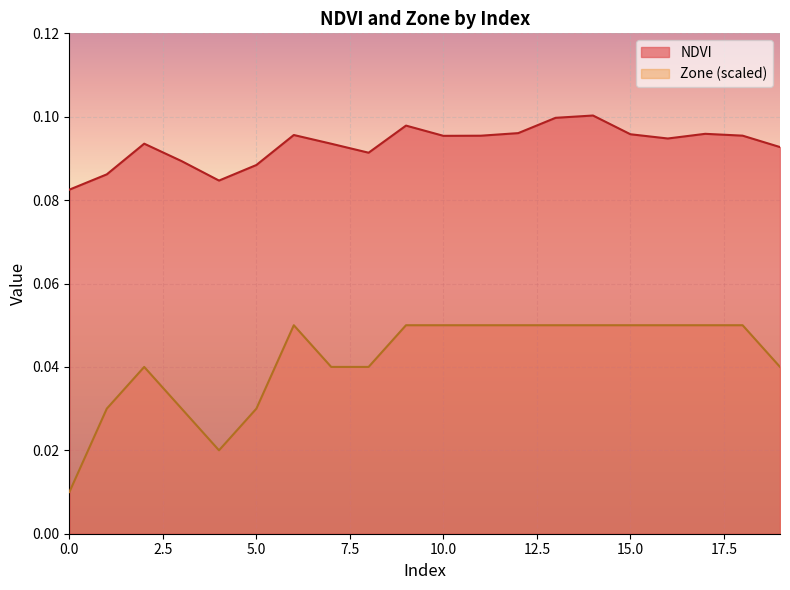

How many interior local valleys does the NDVI series have?

4